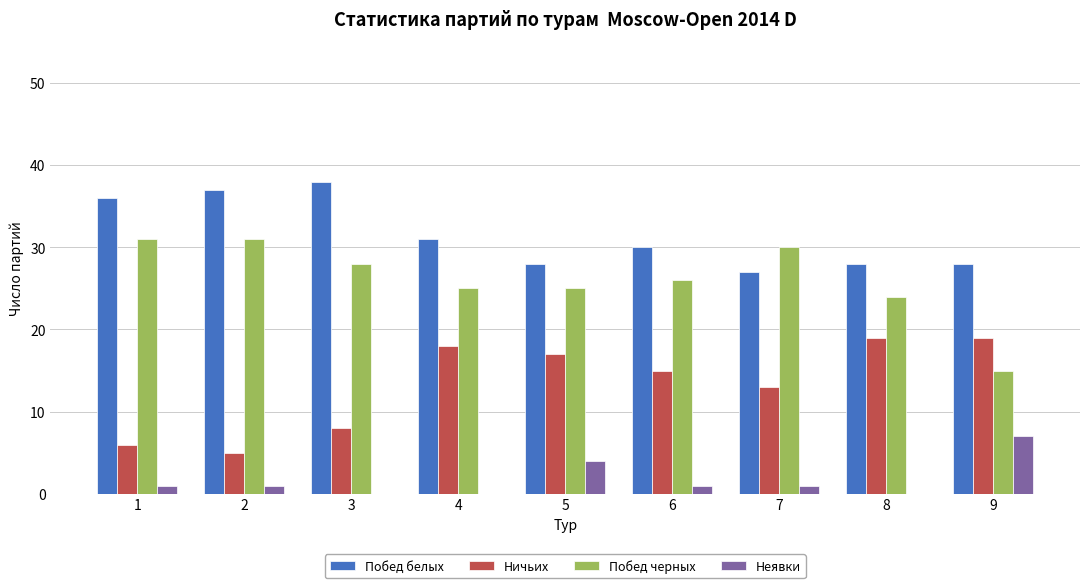

Reading left to right, what are all the values shown in this chart?

Побед белых: 36	37	38	31	28	30	27	28	28
Ничьих: 6	5	8	18	17	15	13	19	19
Побед черных: 31	31	28	25	25	26	30	24	15
Неявки: 1	1	0	0	4	1	1	0	7